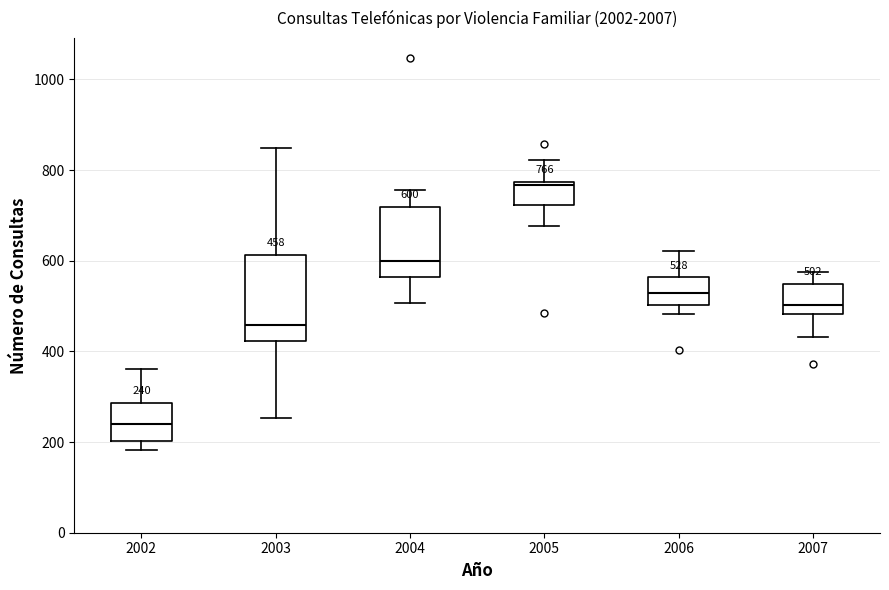

Which box has the highest median line?

2005